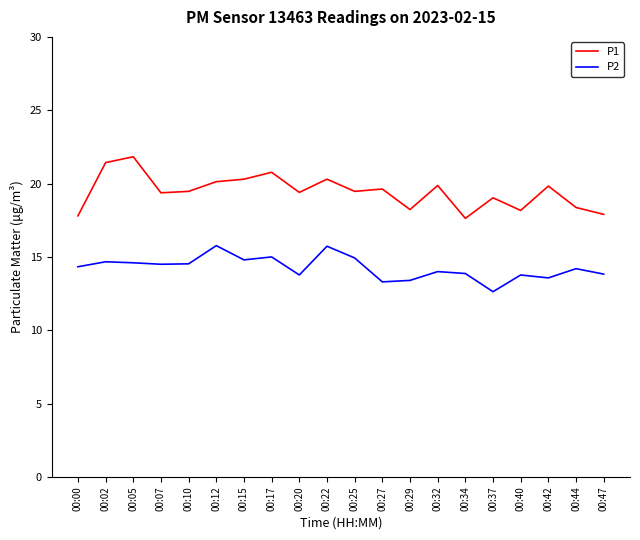

Rank the series at 00:02 from highest to lowest value.

P1, P2